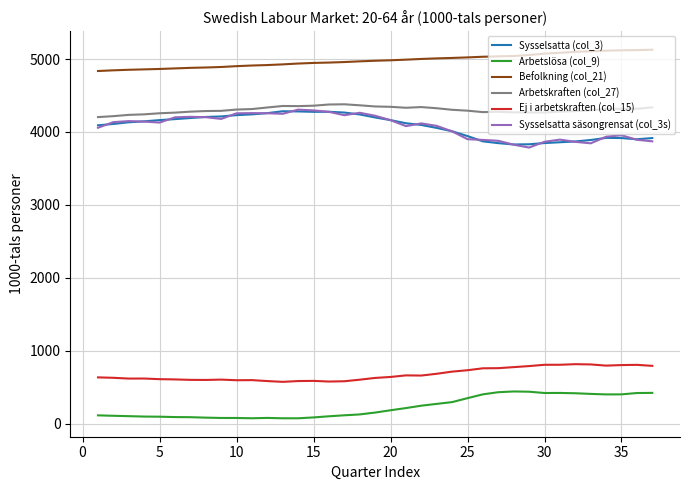

What is the maximum value for Ej i arbetskraften (col_15)?

814.7